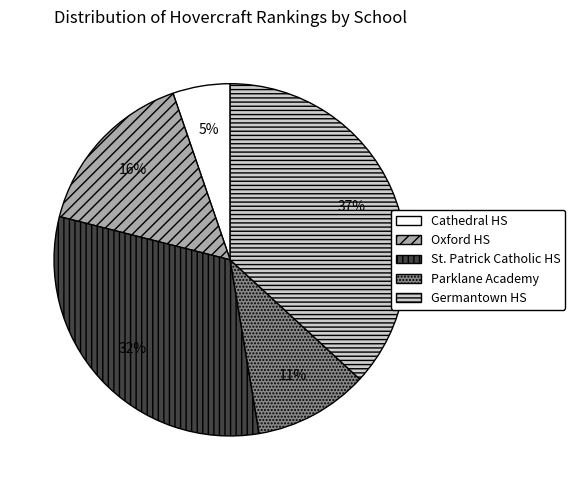

Does any single category account for the majority?

No